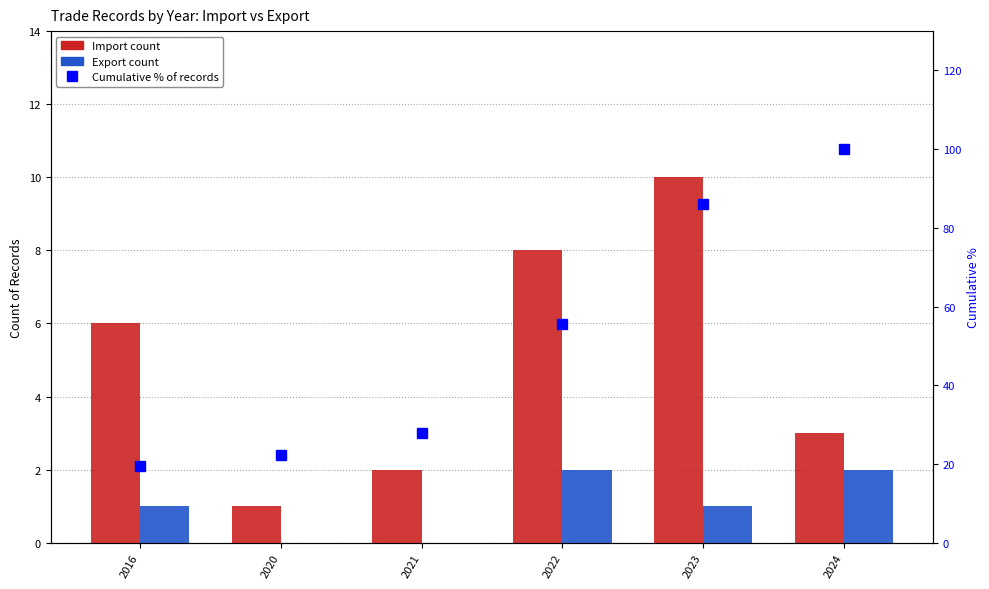

How many values in the Export series exceed 1?

2